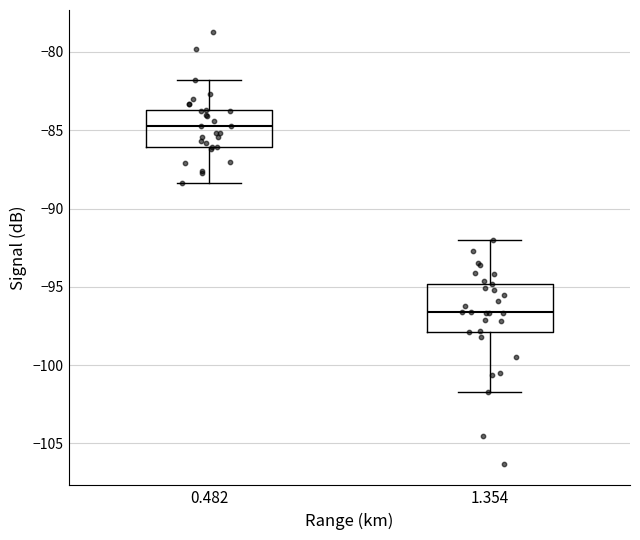

Reading left to right, transcribe this box plot: for each box, give where its median line is, the range the box spans, and where its two whiskers end, as read against the y-axis. The values are not printed on the chart, so give them approximately, as read against the axis.

0.482: median -84.5, box -86.0 to -83.5, whiskers -88.5 to -82.0
1.354: median -96.5, box -98.0 to -95.0, whiskers -101.5 to -92.0